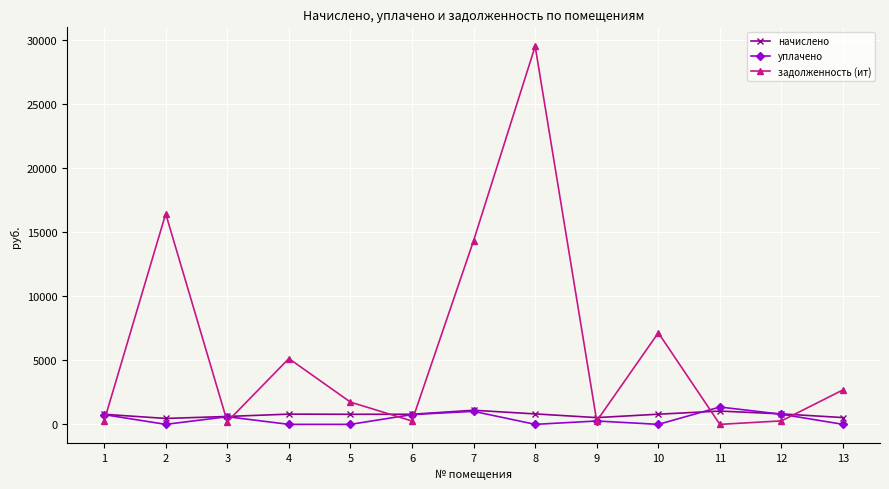

What is the value of the уплачено point at the 7th from the left?

1017.5